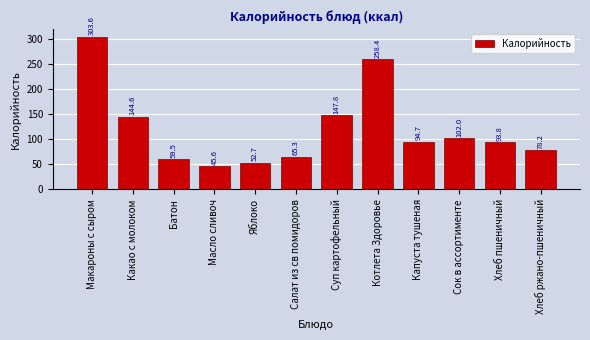

Reading left to right, what are all the values shown in this chart?

Макароны с сыром=303.6	Какао с молоком=144.6	Батон=59.5	Масло сливоч=45.6	Яблоко=52.7	Салат из св помидоров=65.3	Суп картофельный=147.8	Котлета Здоровье=258.4	Капуста тушеная=94.7	Сок в ассортименте=102.0	Хлеб пшеничный=93.8	Хлеб ржано-пшеничный=78.2